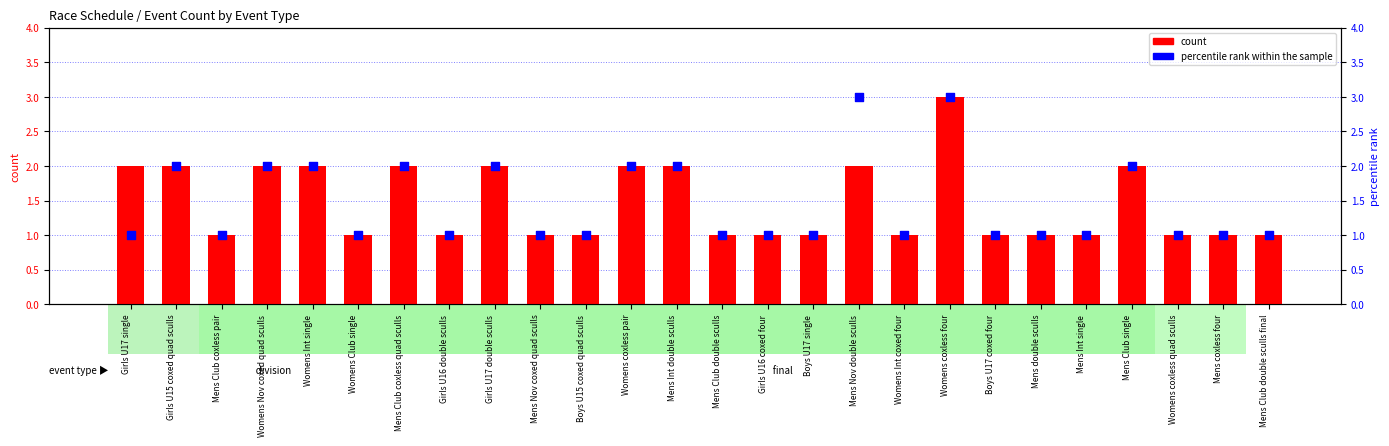

At which category is the sum across all series the highest?

Womens coxless four